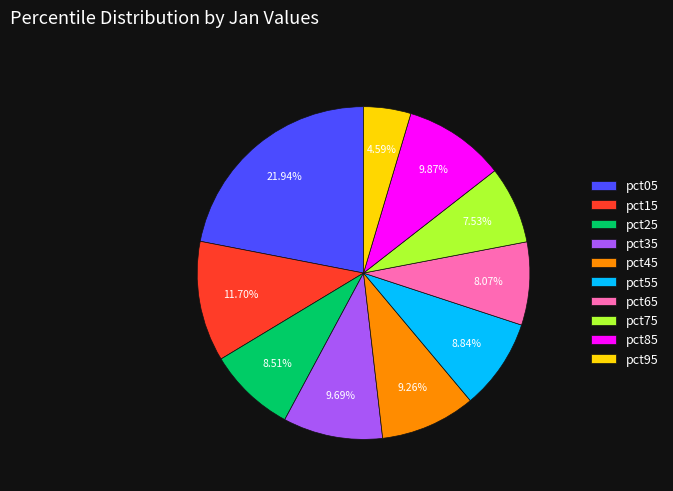

How many slices are in this pie chart?

10